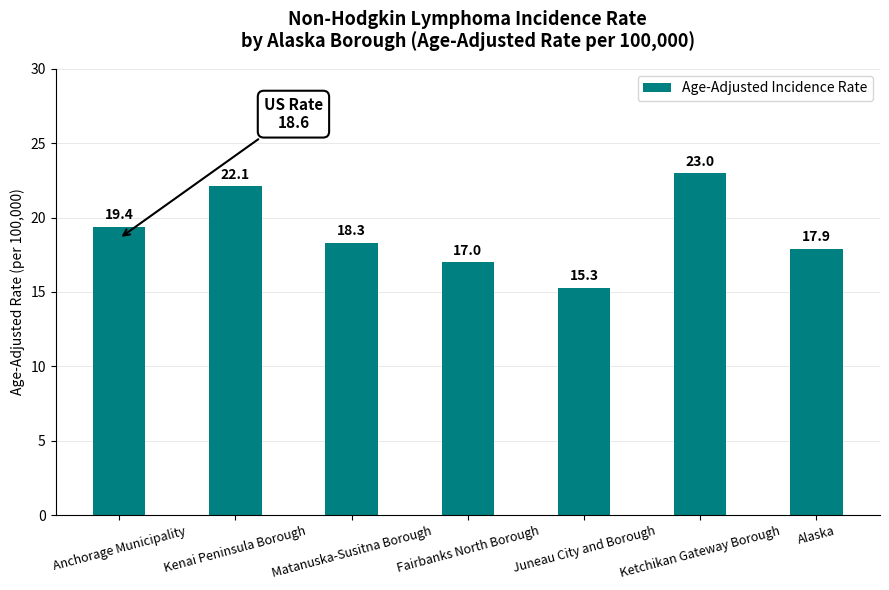

Count the number of values greater than 18.

4